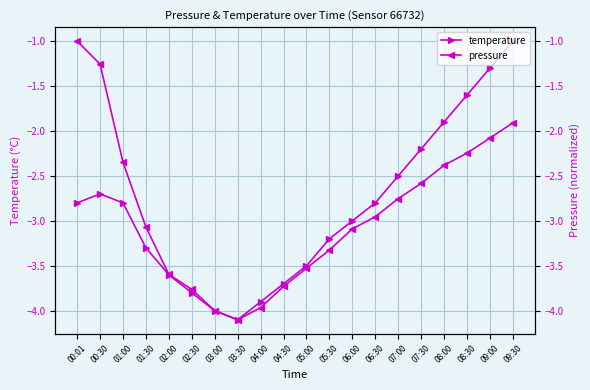

How many distinct data groups are displayed?

2